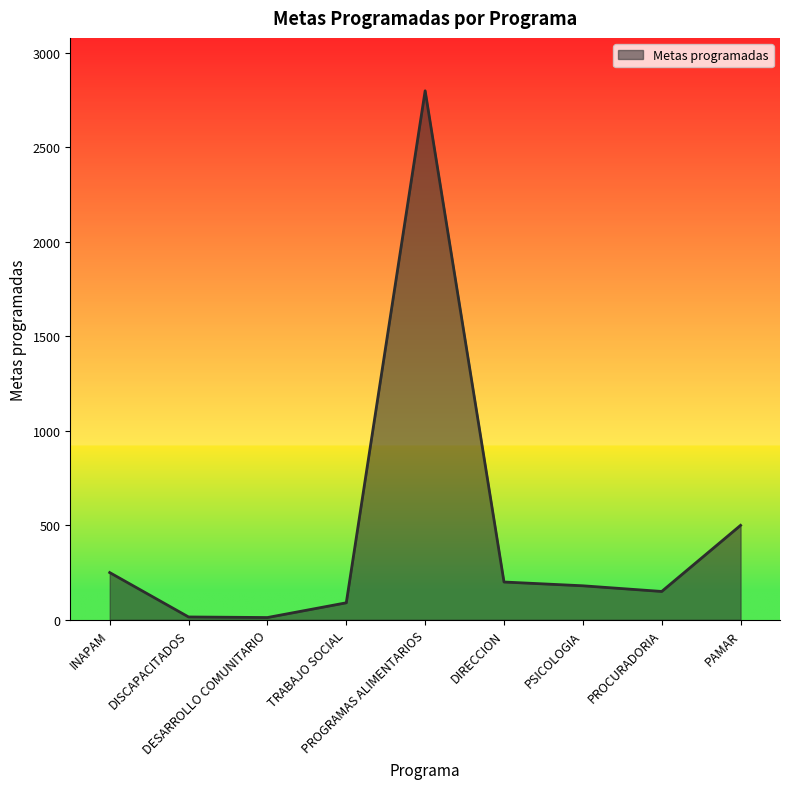

How many values are below 180?

4